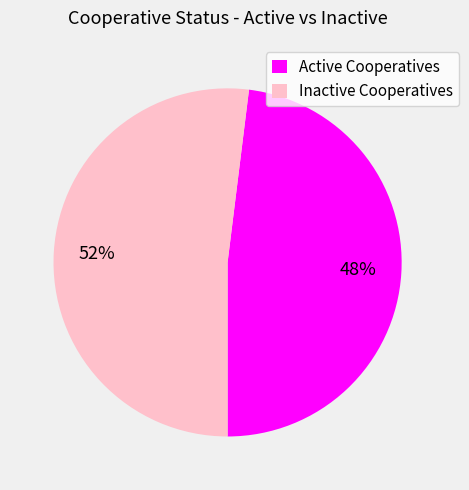

Does any single category account for the majority?

Yes